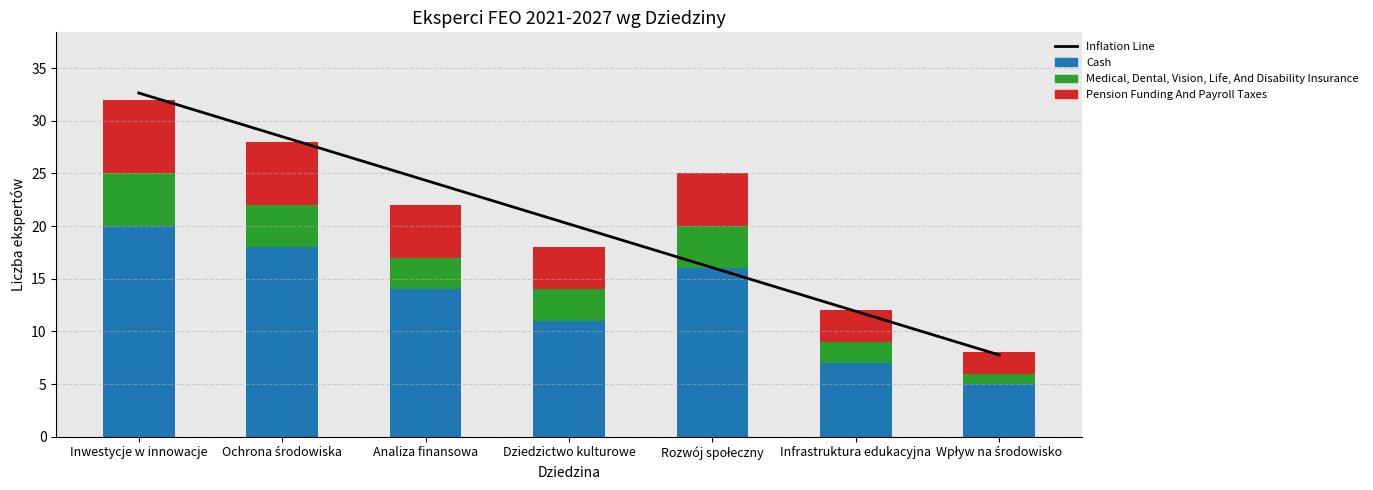

Reading left to right, transcribe all the data shown in this chart.

Inflation Line: Inwestycje w innowacje=32.6	Ochrona środowiska=28.5	Analiza finansowa=24.3	Dziedzictwo kulturowe=20.2	Rozwój społeczny=16.1	Infrastruktura edukacyjna=11.9	Wpływ na środowisko=7.8
Cash: Inwestycje w innowacje=20.0	Ochrona środowiska=18.0	Analiza finansowa=14.0	Dziedzictwo kulturowe=11.0	Rozwój społeczny=16.0	Infrastruktura edukacyjna=7.0	Wpływ na środowisko=5.0
Medical, Dental, Vision, Life, And Disability Insurance: Inwestycje w innowacje=5.0	Ochrona środowiska=4.0	Analiza finansowa=3.0	Dziedzictwo kulturowe=3.0	Rozwój społeczny=4.0	Infrastruktura edukacyjna=2.0	Wpływ na środowisko=1.0
Pension Funding And Payroll Taxes: Inwestycje w innowacje=7.0	Ochrona środowiska=6.0	Analiza finansowa=5.0	Dziedzictwo kulturowe=4.0	Rozwój społeczny=5.0	Infrastruktura edukacyjna=3.0	Wpływ na środowisko=2.0